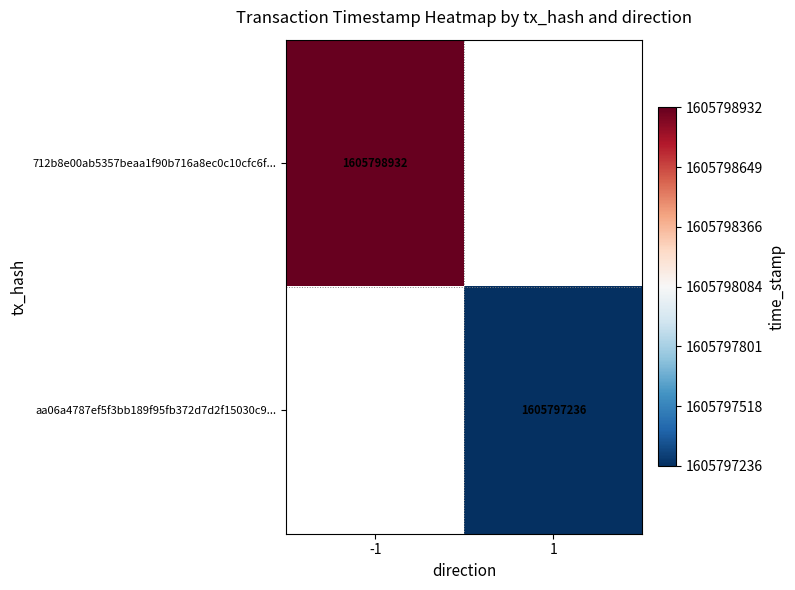

True or false: 712b8e00ab5357beaa1f90b716a8ec0c10cfc6f... has a value of 1605798932 at -1.

True